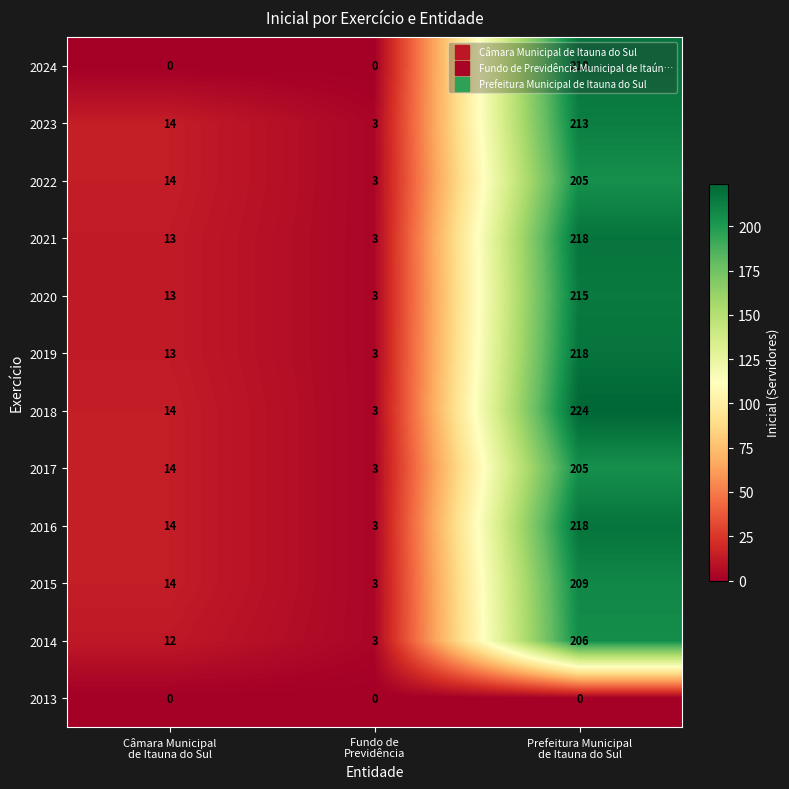

What is the maximum value shown in the chart?

224